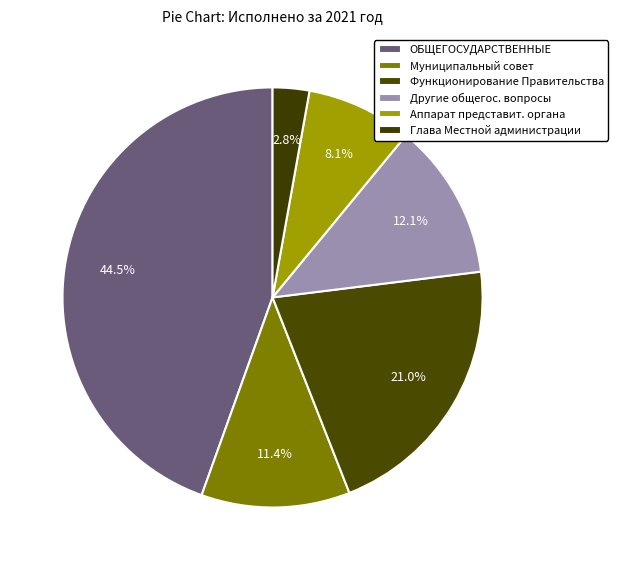

To the nearest percent, what portion does Функционирование Правительства represent?

21%